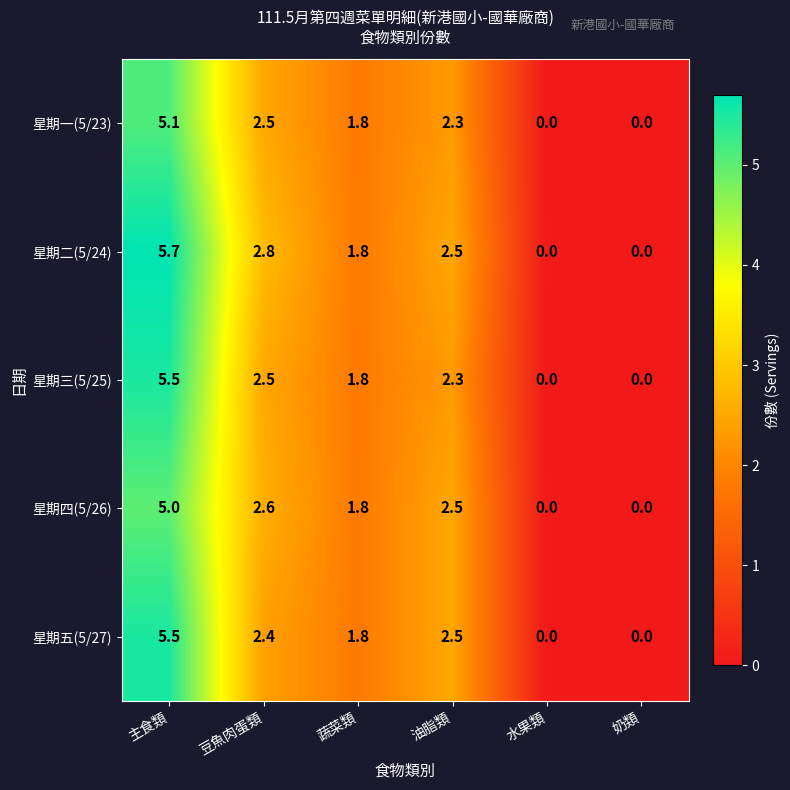

What is the maximum value shown in the chart?

5.7